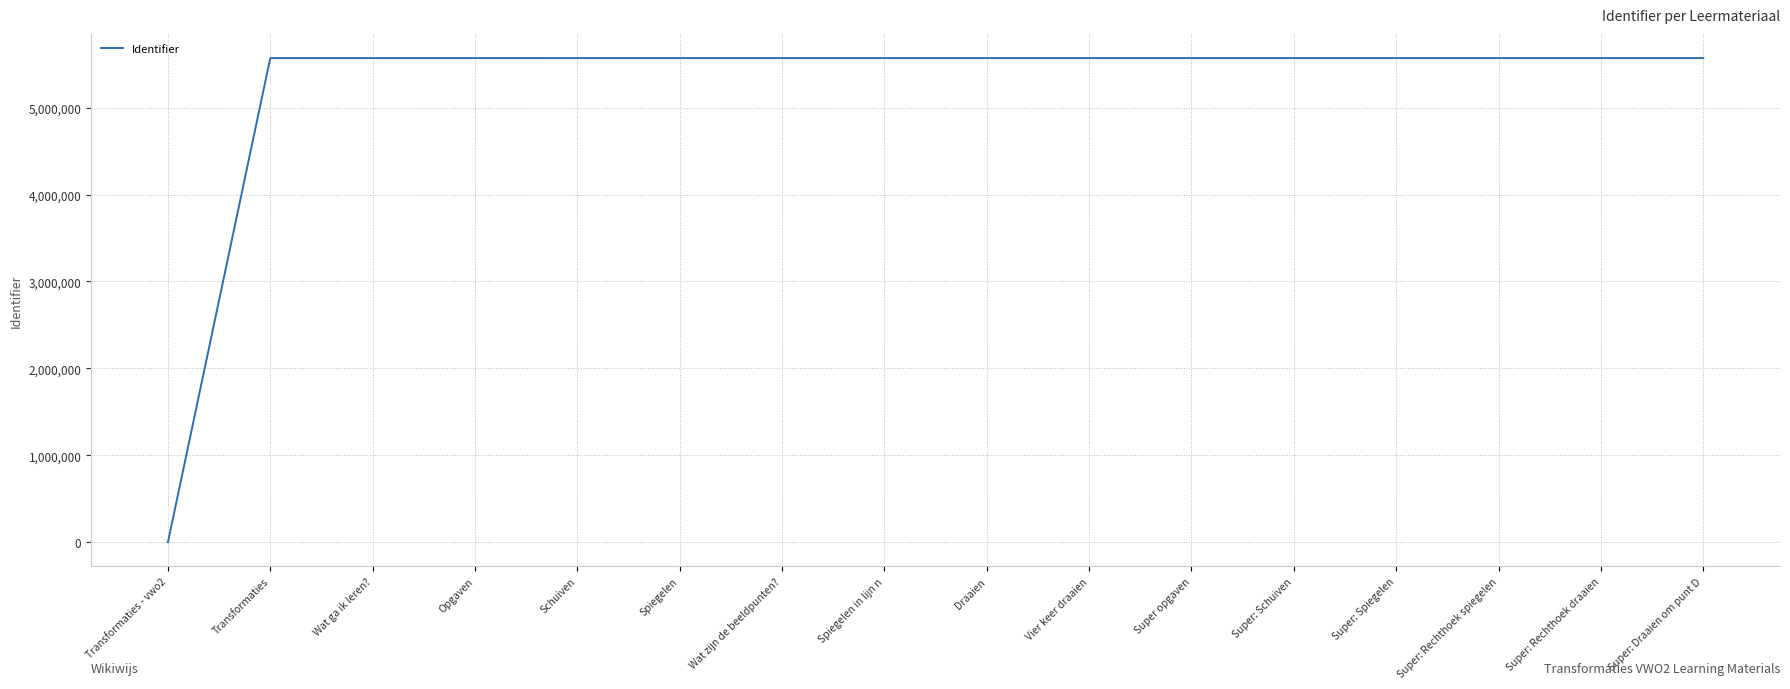

Approximately how many times larger is the value at Spiegelen compared to Transformaties?

1.0